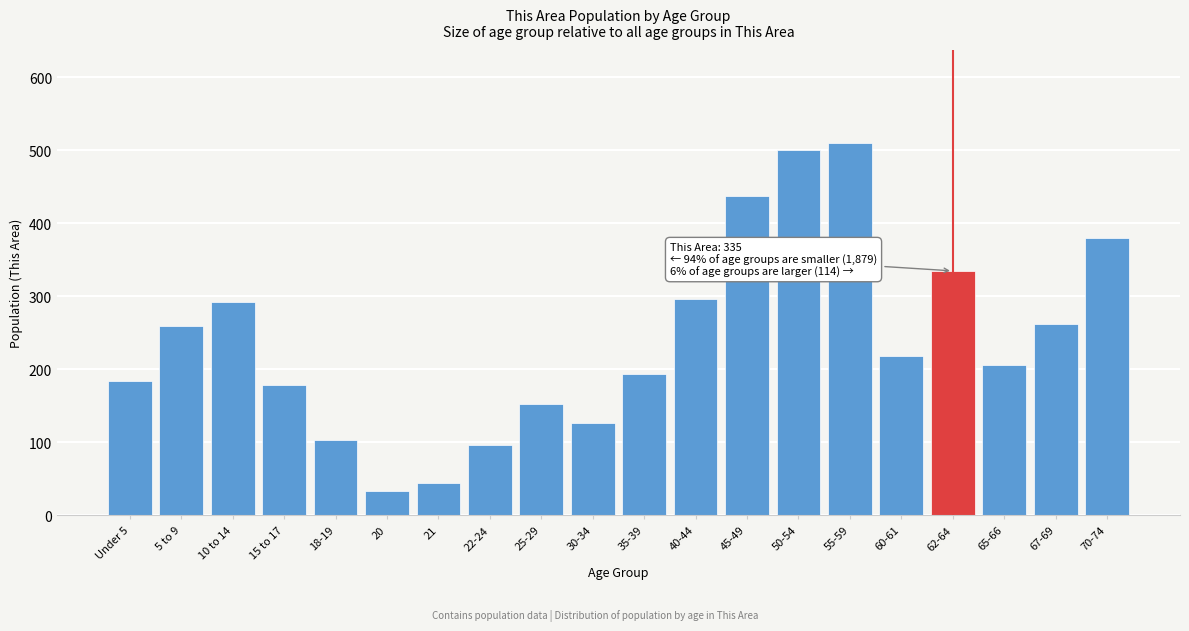

Reading right to left, transcribe all the data shown in this chart.

70-74=380	67-69=262	65-66=206	62-64=335	60-61=218	55-59=510	50-54=500	45-49=437	40-44=297	35-39=194	30-34=127	25-29=153	22-24=96	21=45	20=33	18-19=104	15 to 17=179	10 to 14=292	5 to 9=259	Under 5=184